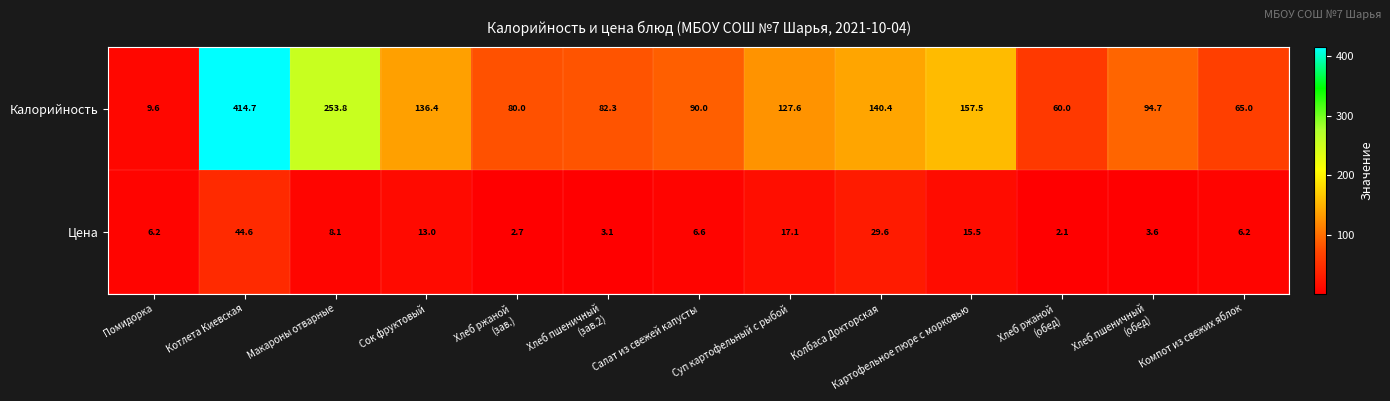

At which label does Калорийность first exceed 94?

Котлета Киевская